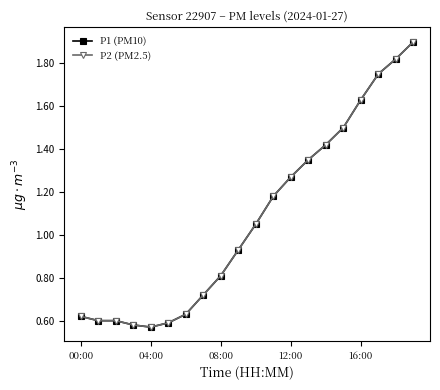

Does the chart have visible grid lines?

No